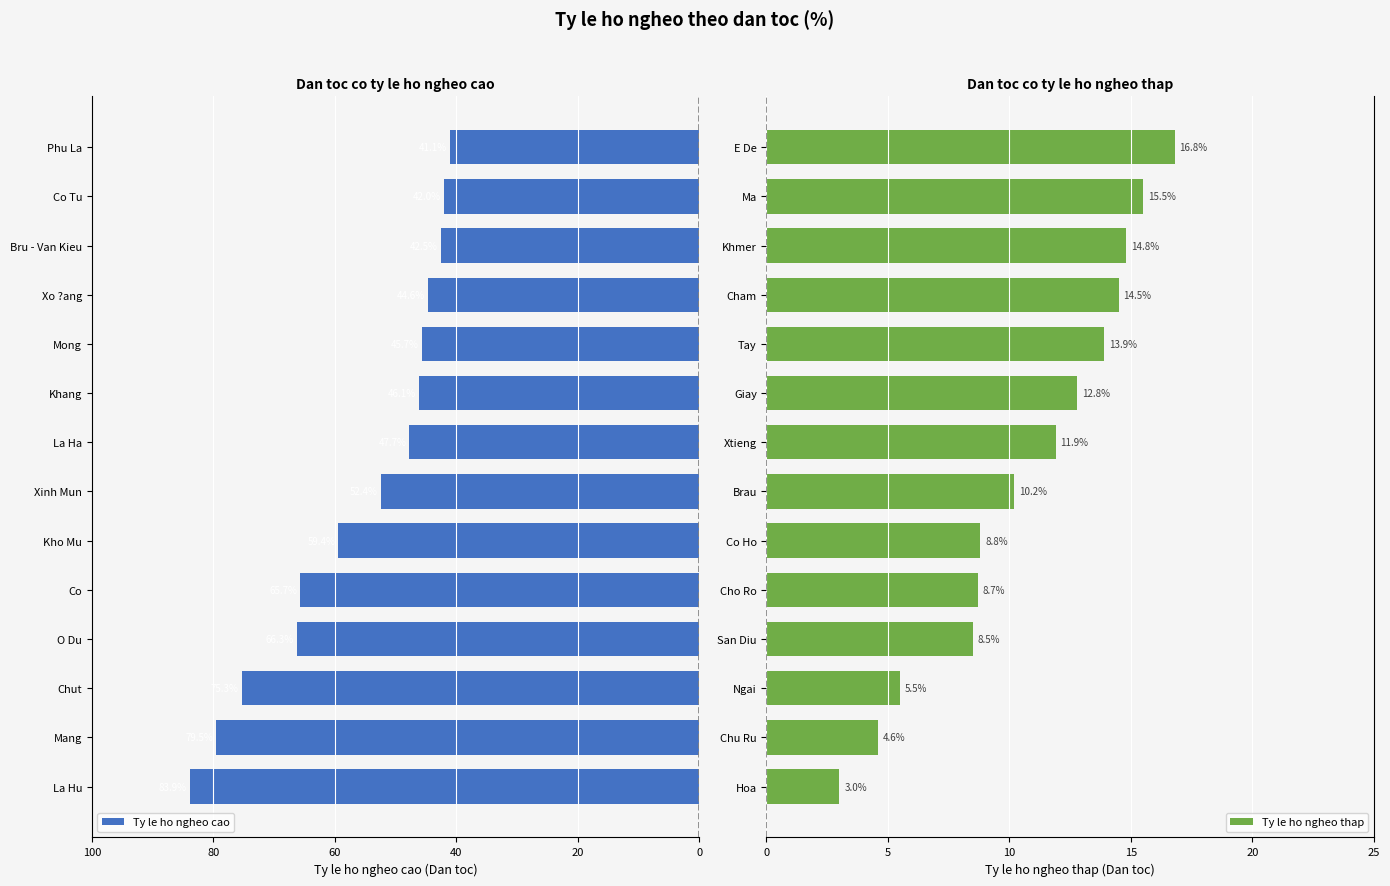

Where is Ty le ho ngheo thap nearest to the value 9?

Co Ho